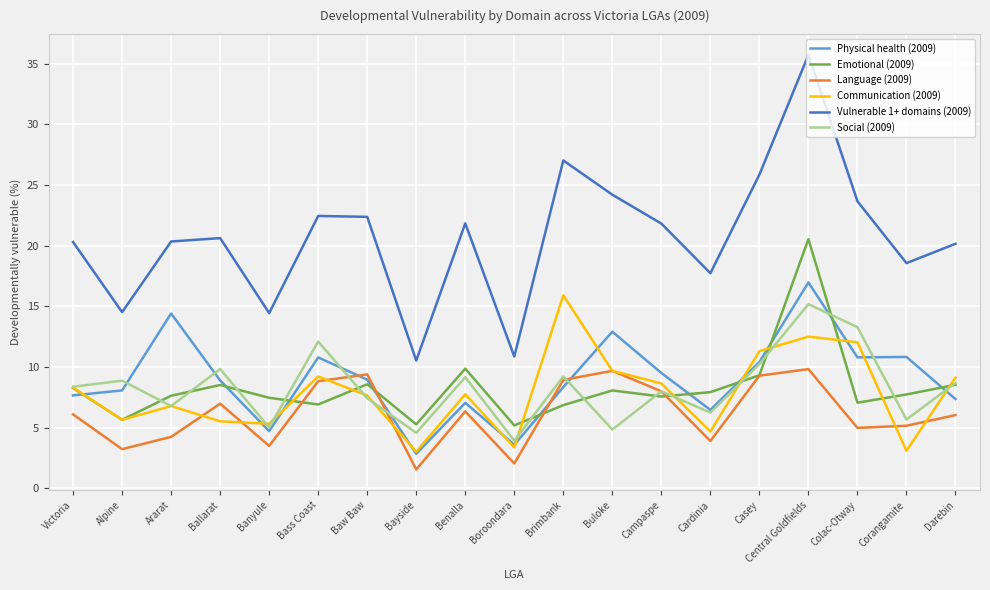

Where is the first local minimum for Emotional (2009)?

Alpine